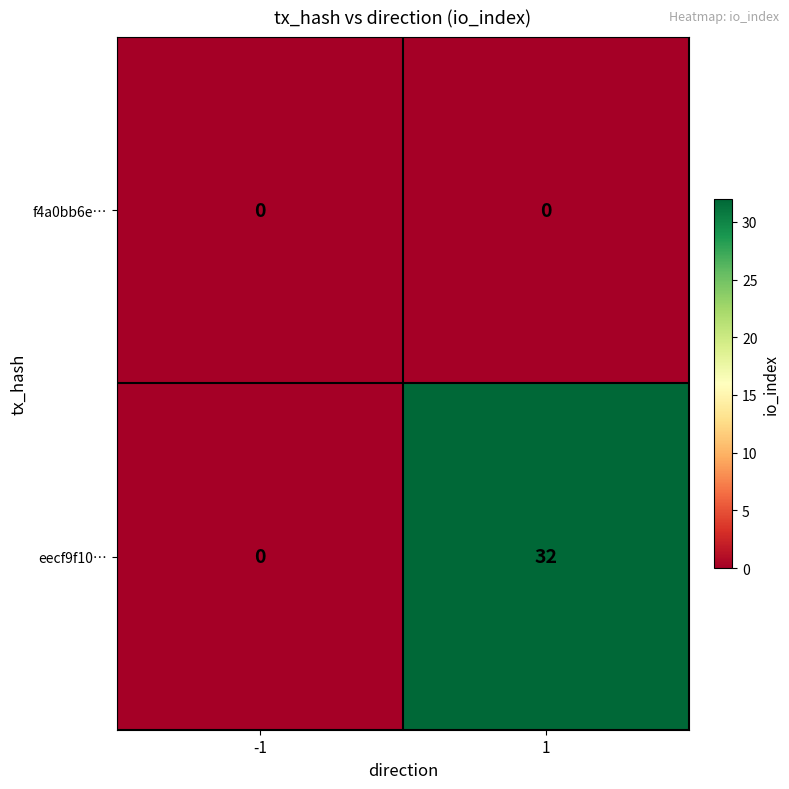

What is the difference between the eecf9f10… values at 1 and -1?

32